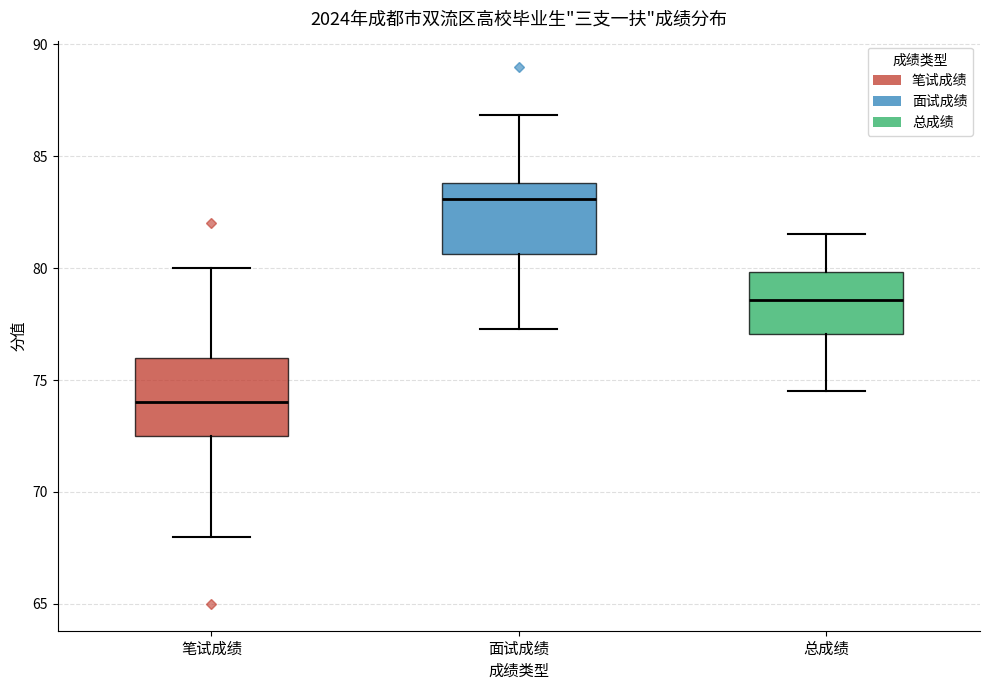

Where does the lower whisker of the box for 总成绩 end on the y-axis? The values are not printed on the chart, so give them approximately, as read against the axis.

74.5